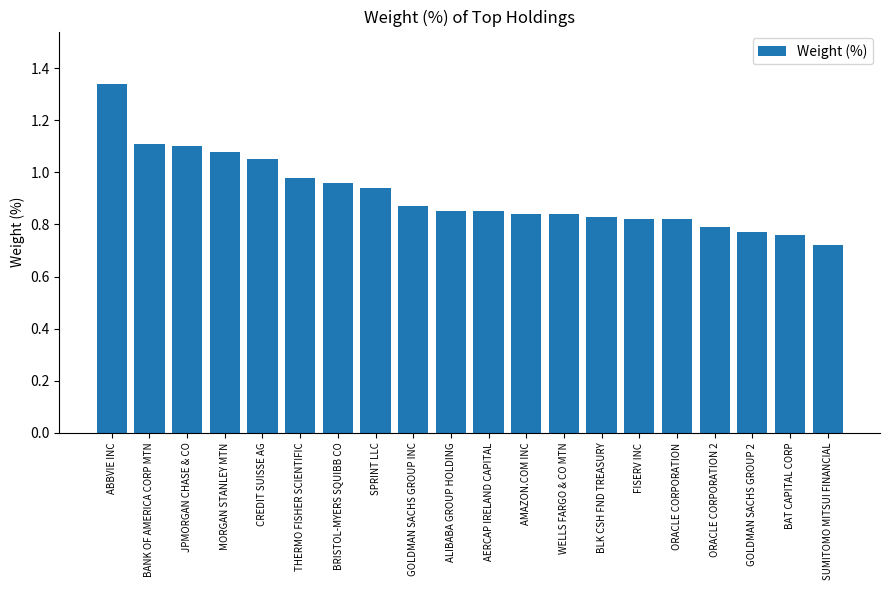

What is the difference between the maximum and minimum values?

0.6